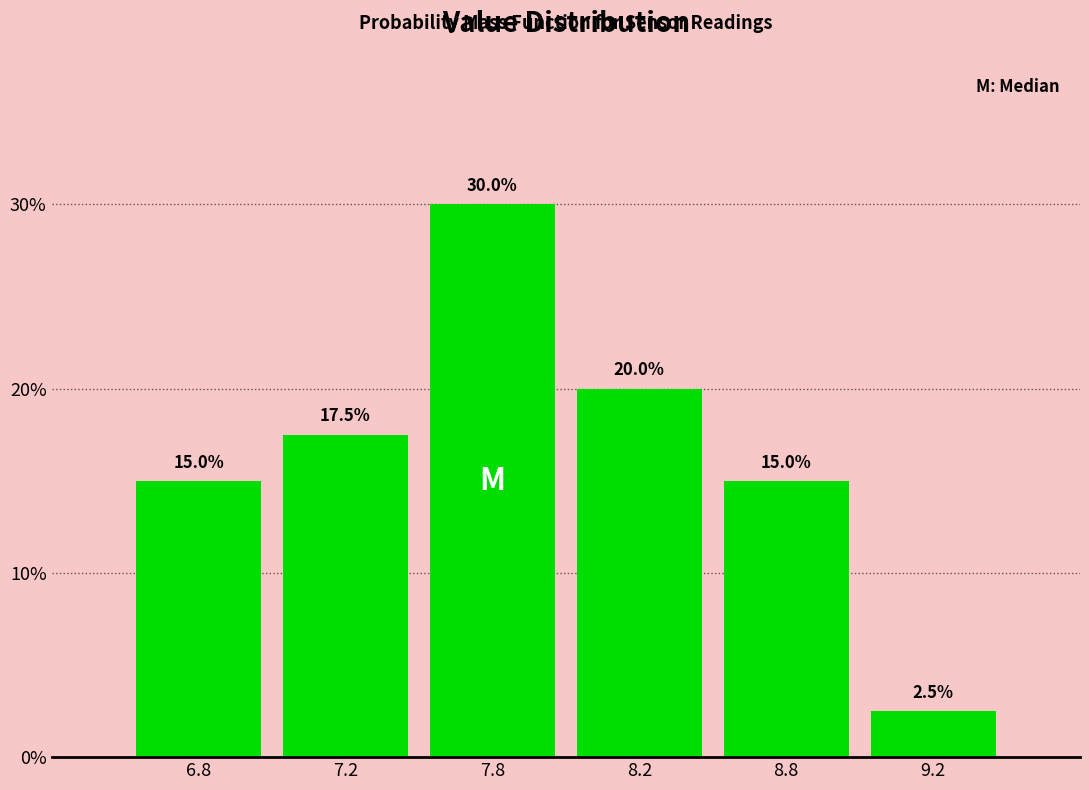

Reading left to right, extract all data points from this chart.

15.0	17.5	30.0	20.0	15.0	2.5